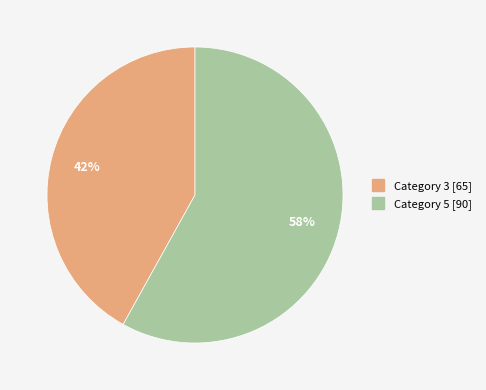

Is there any slice that represents more than half of the pie?

Yes